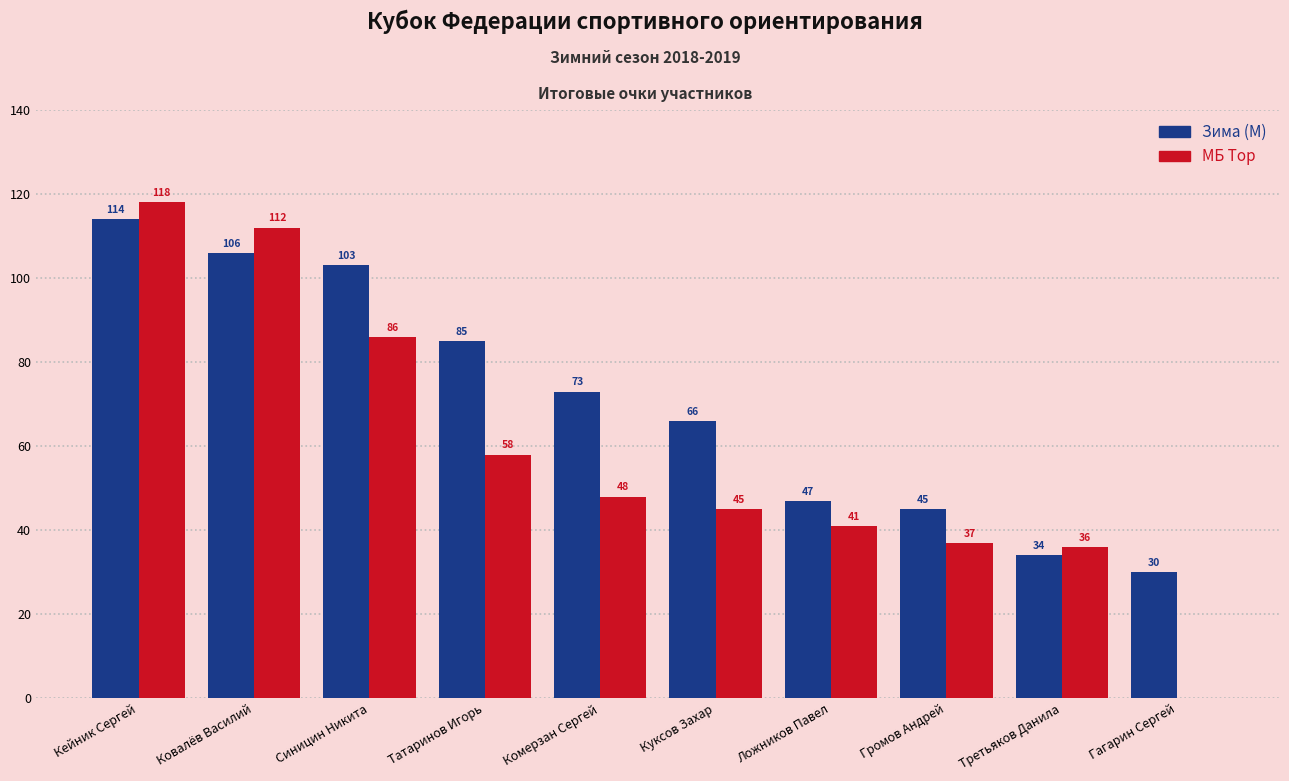

Which series has the largest total across all categories?

Зима (М)